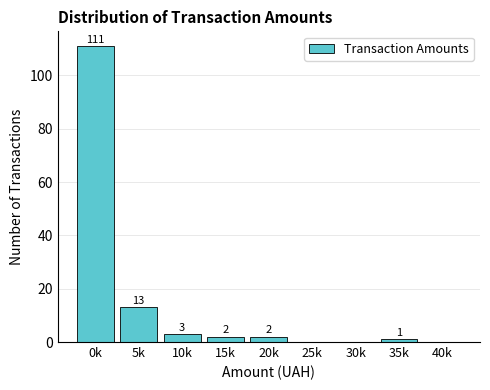

Reading left to right, extract all data points from this chart.

0k=111	5k=13	10k=3	15k=2	20k=2	25k=0	30k=0	35k=1	40k=0